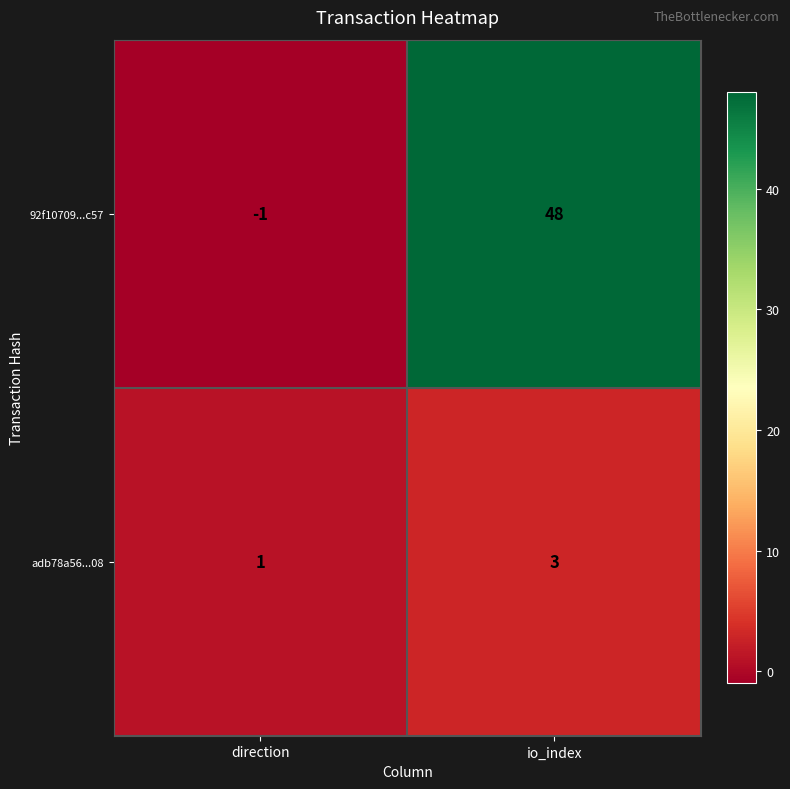

Reading left to right, extract all data points from this chart.

92f10709...c57: -1	48
adb78a56...08: 1	3